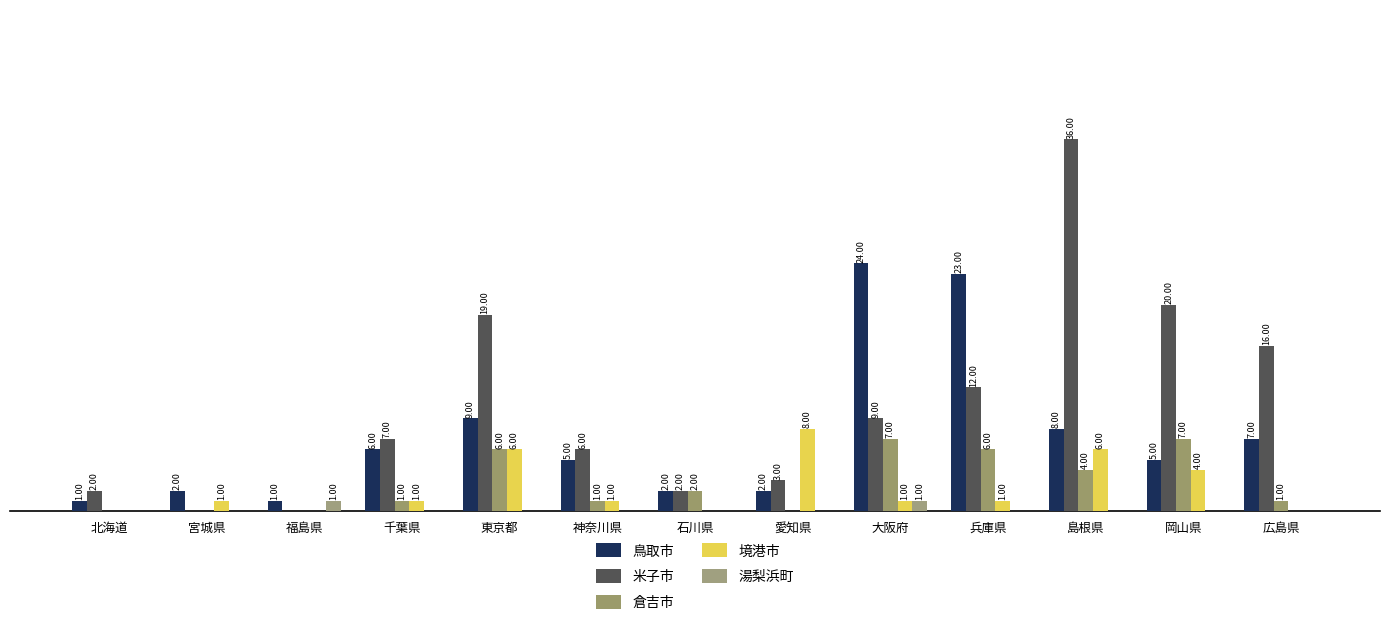

What is the spread (max minus min) of values at 大阪府?

23